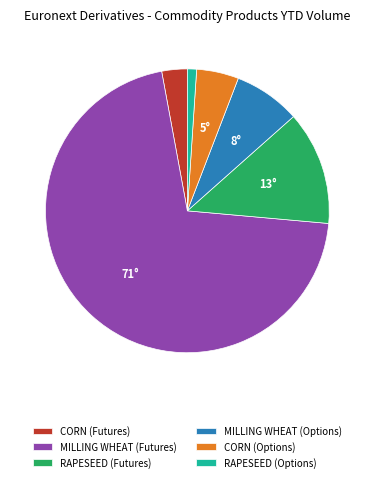

Does any single category account for the majority?

Yes